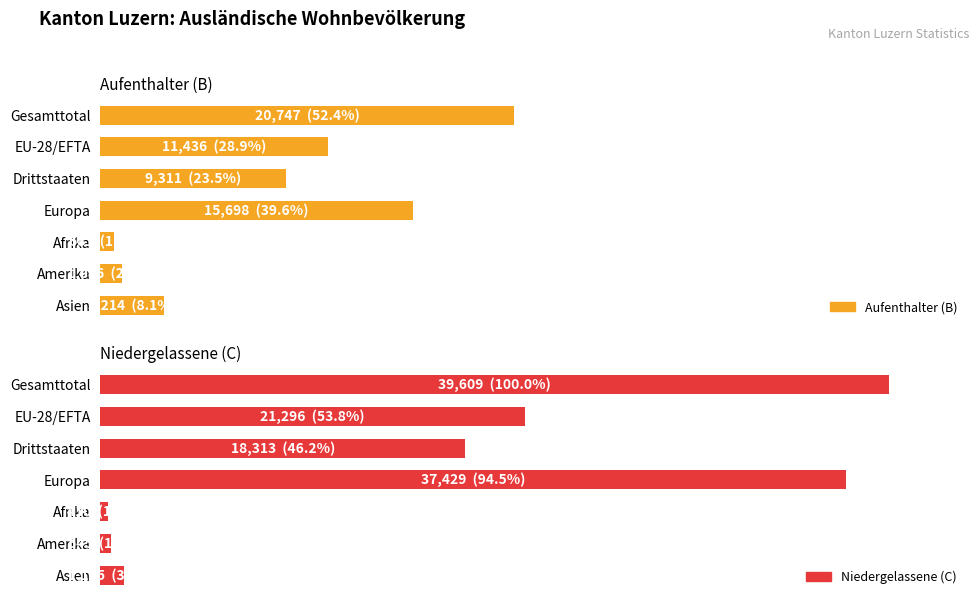

Rank the categories by Niedergelassene (C) value from highest to lowest.

Gesamttotal, Europa, EU-28/EFTA, Drittstaaten, Asien, Amerika, Afrika